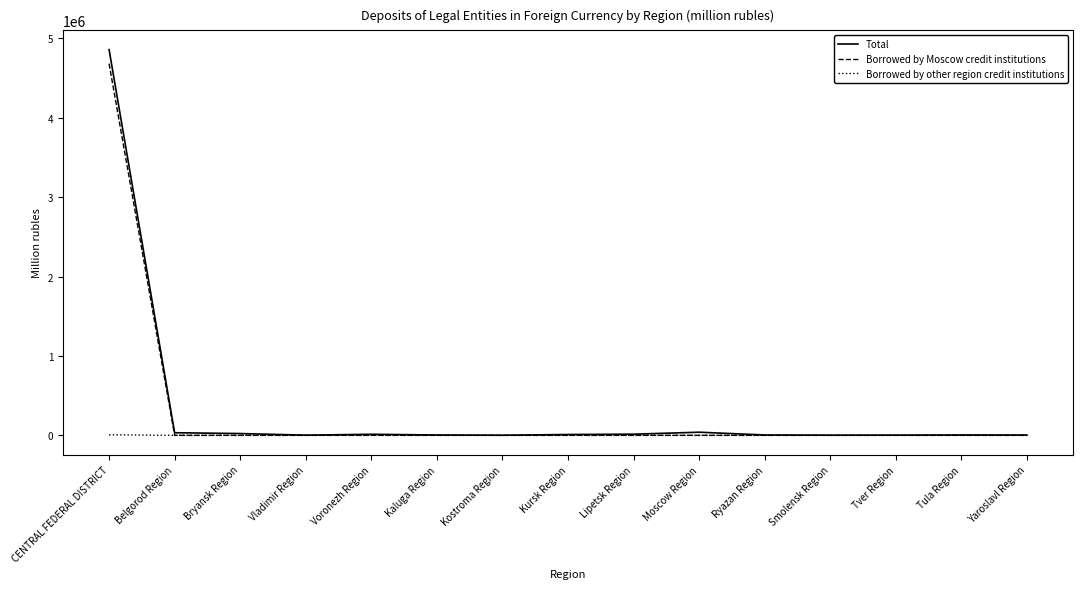

True or false: Borrowed by other region credit institutions has more than 0 points higher than both neighbors.

True